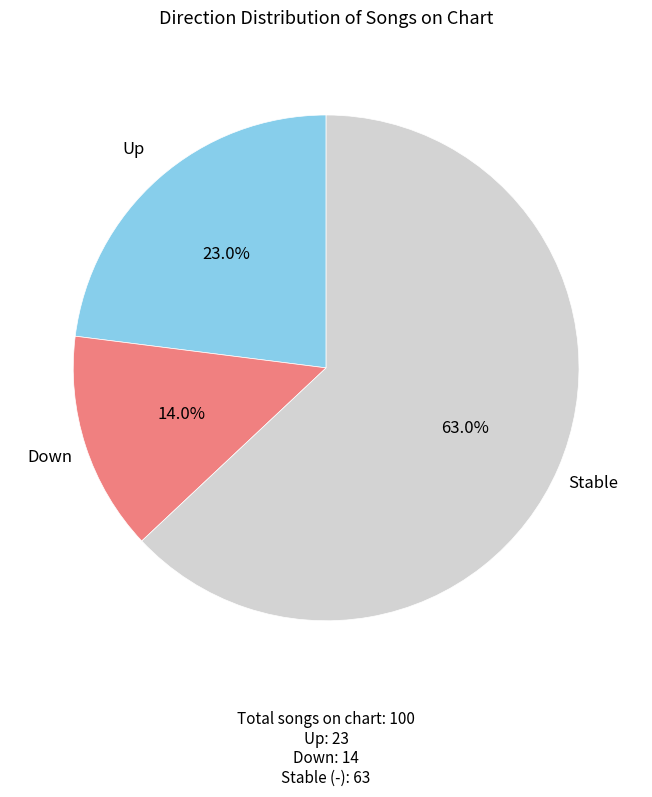

Is there a majority slice in this chart?

Yes